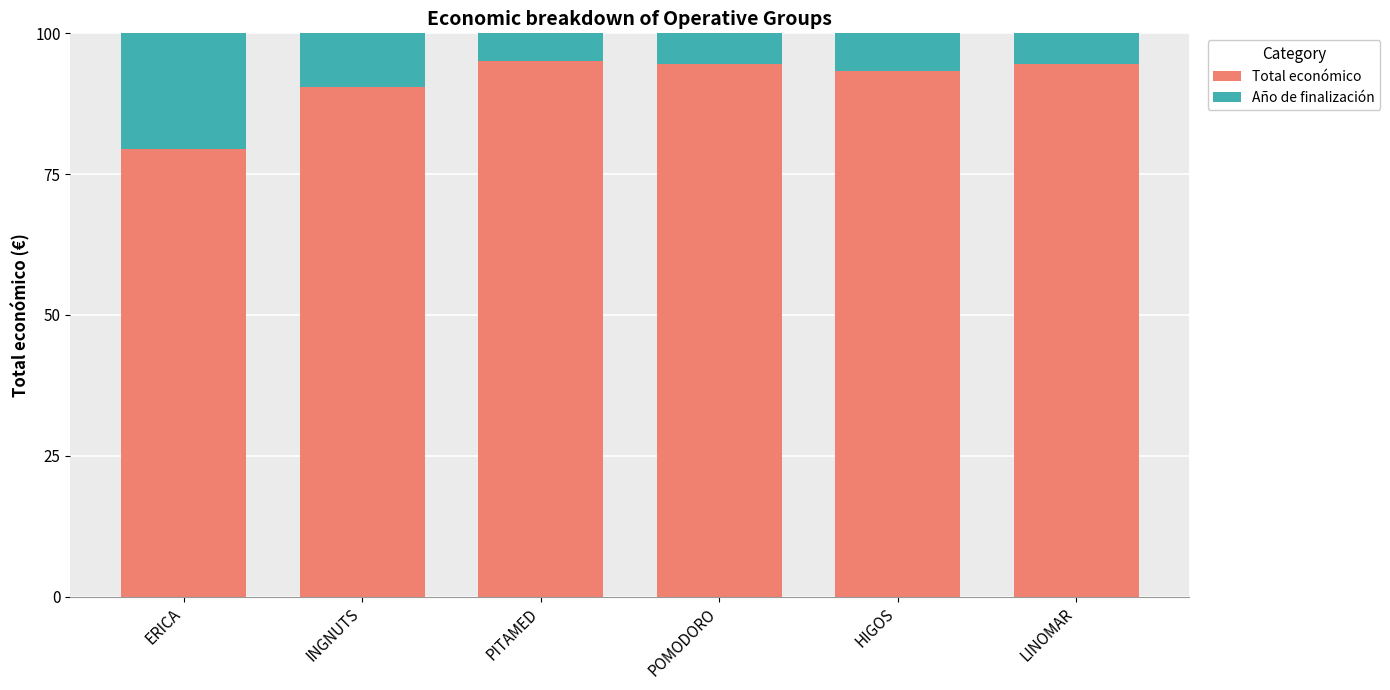

At which label does Total económico reach its minimum?

ERICA